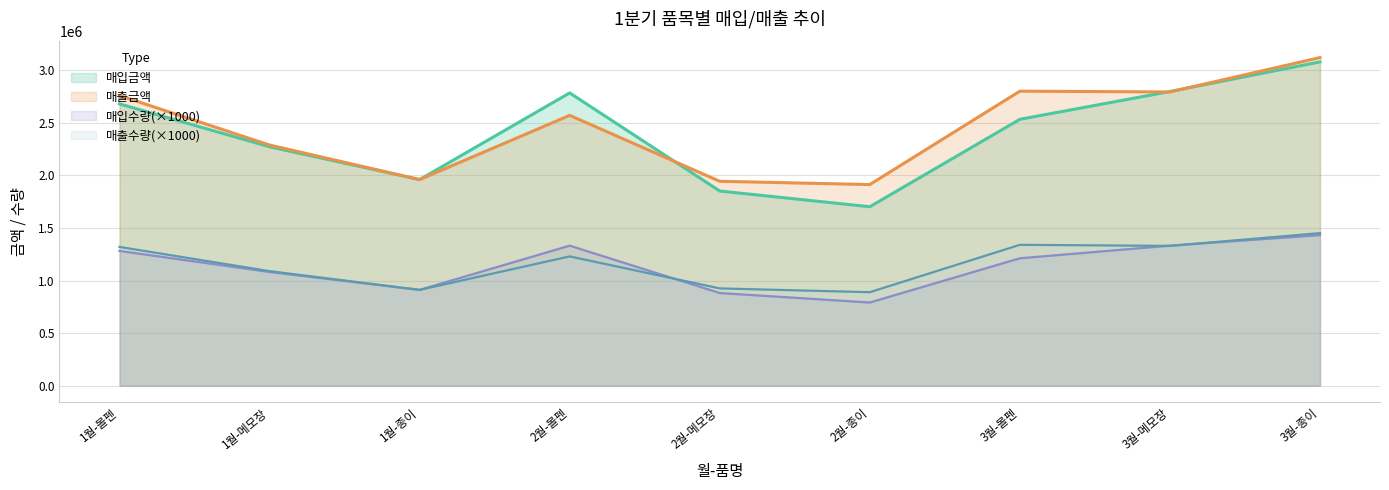

Does the chart have visible grid lines?

Yes